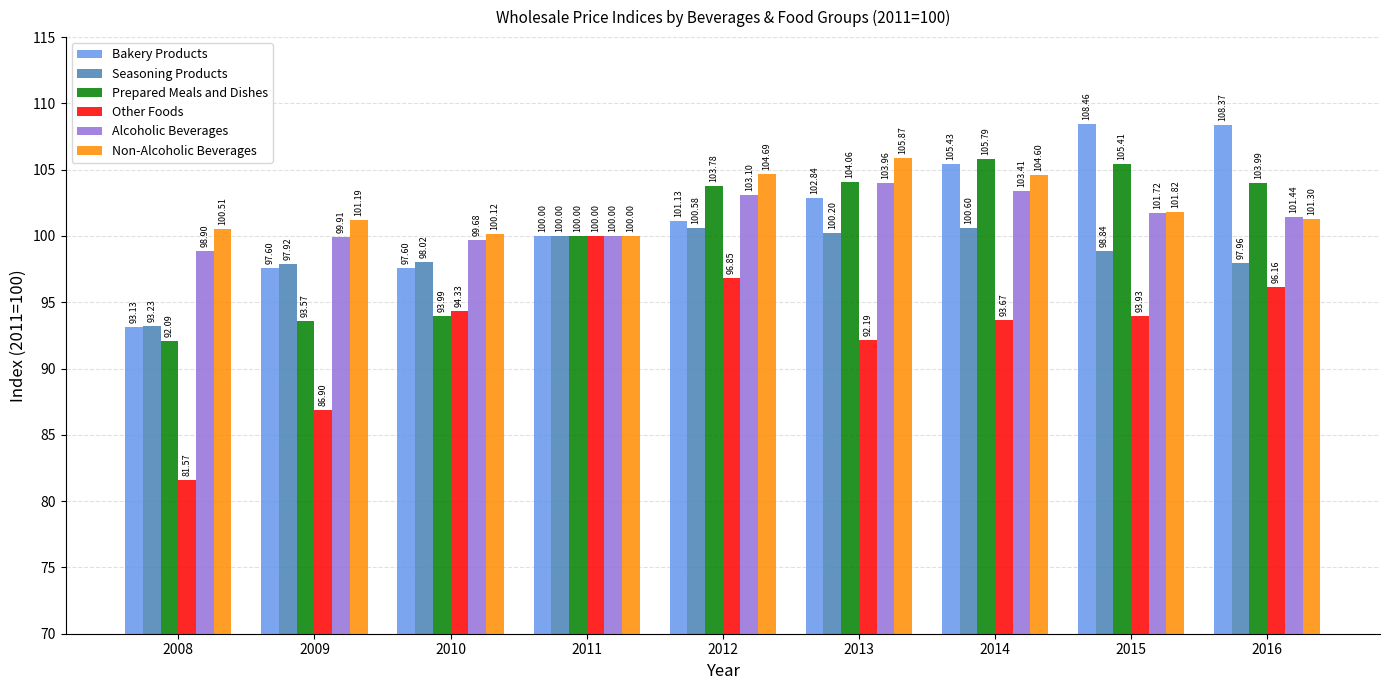

Are the bars grouped side by side (vs. stacked)?

Yes